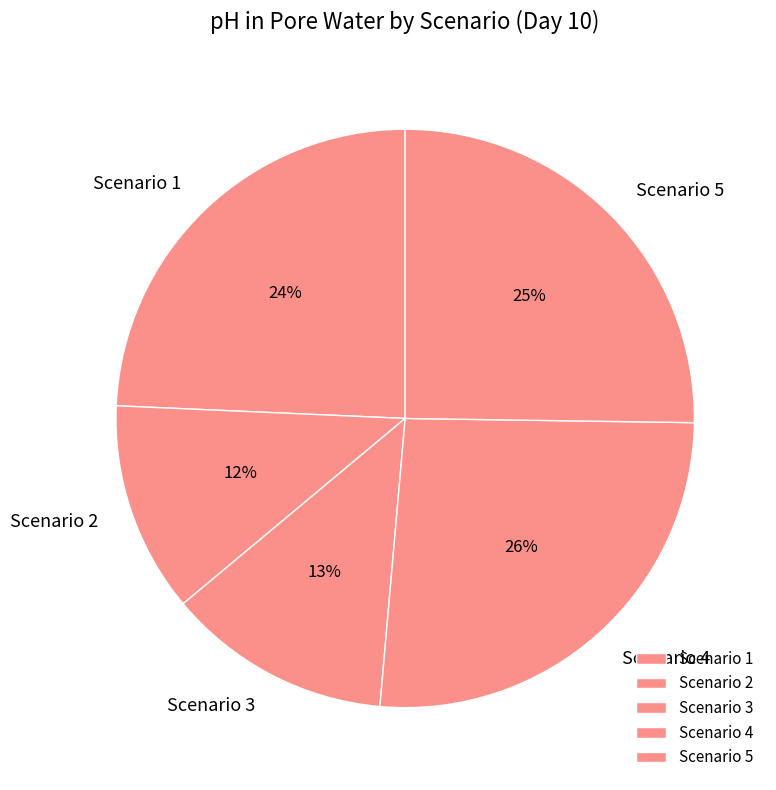

To the nearest percent, what is the average slice percentage?

20%